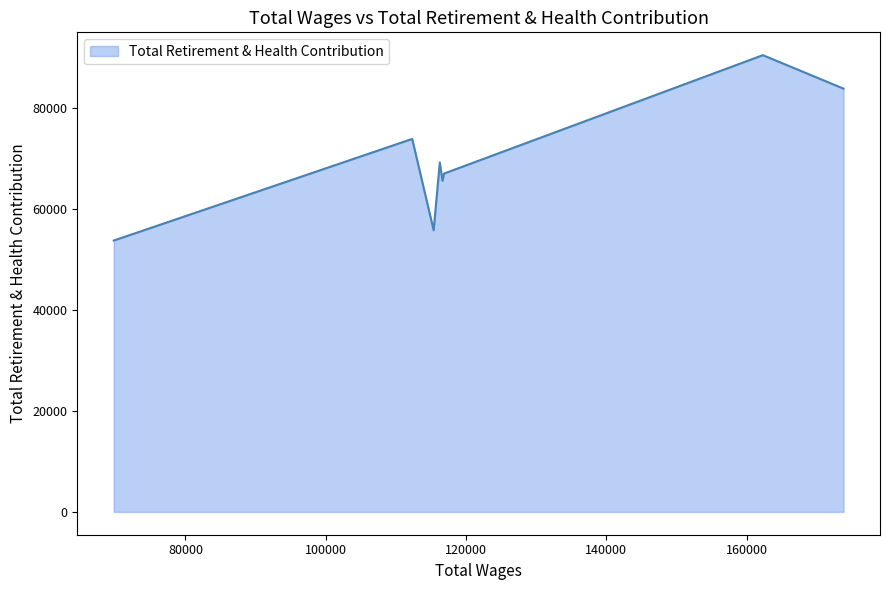

What is the minimum value shown in the chart?

53735